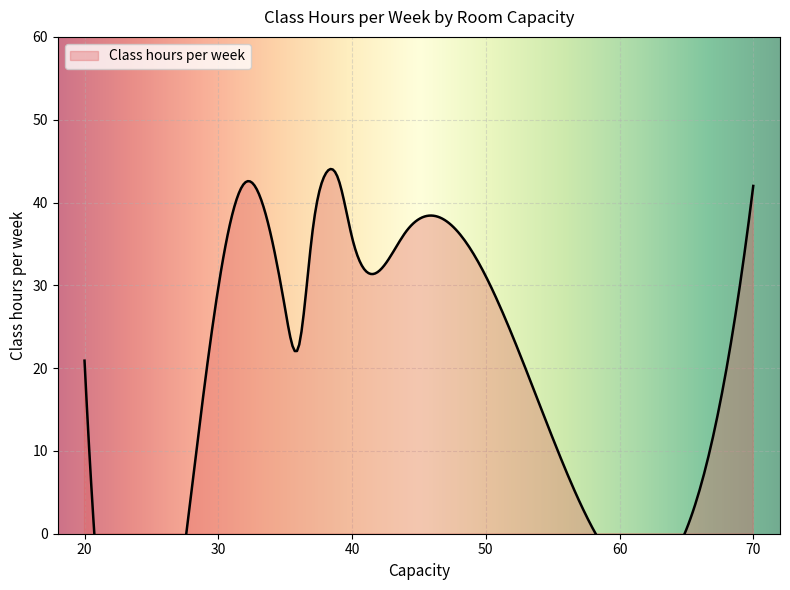

At which category does the data reach its first local valley?

35